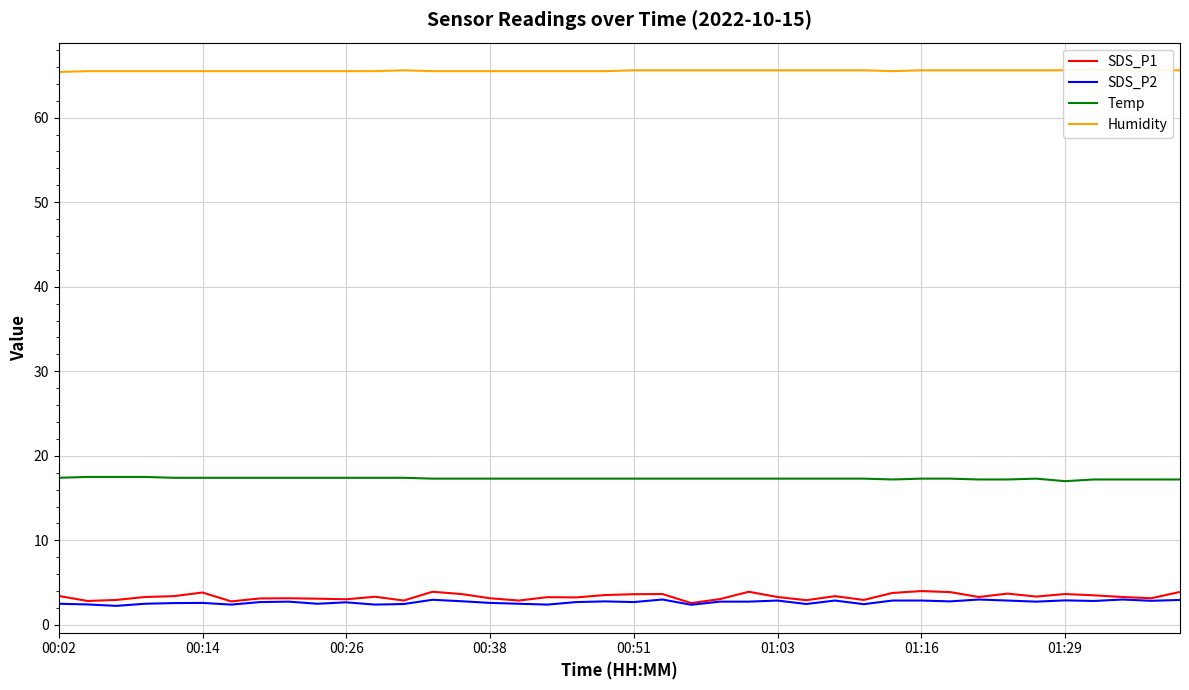

How many distinct data groups are displayed?

4